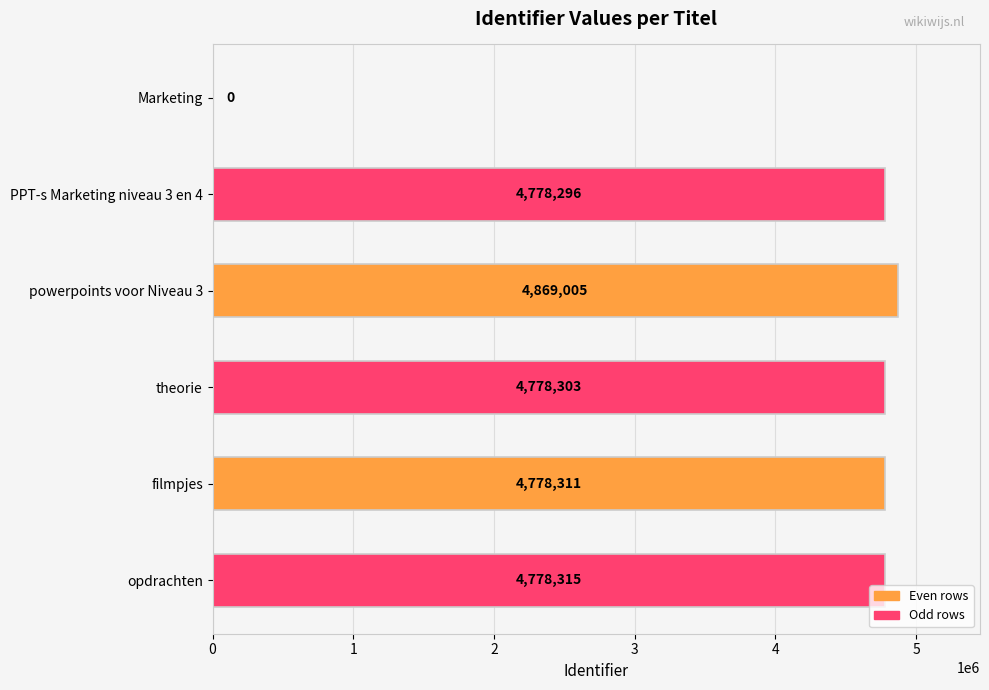

The value at filmpjes is 2473141. True or false?

False